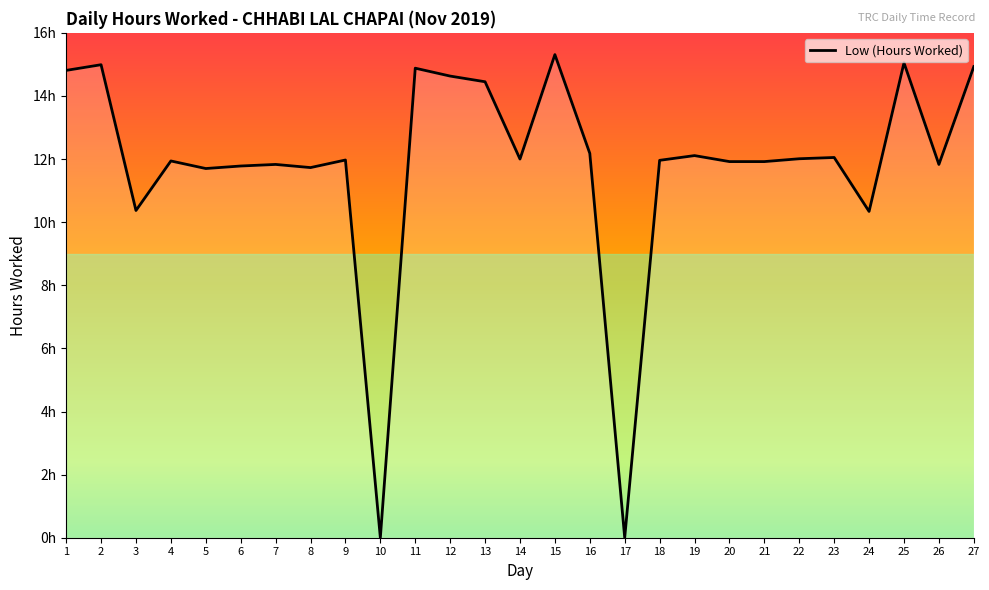

What is the average value?

11.8